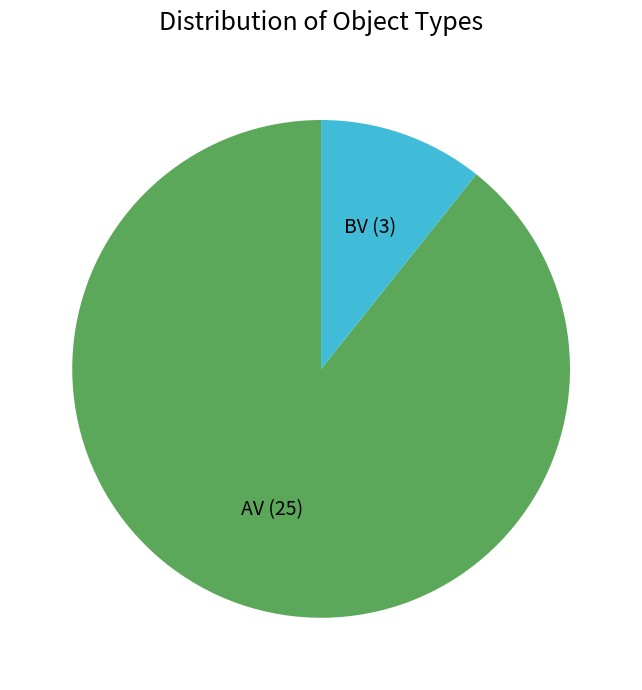

Is there a majority slice in this chart?

Yes